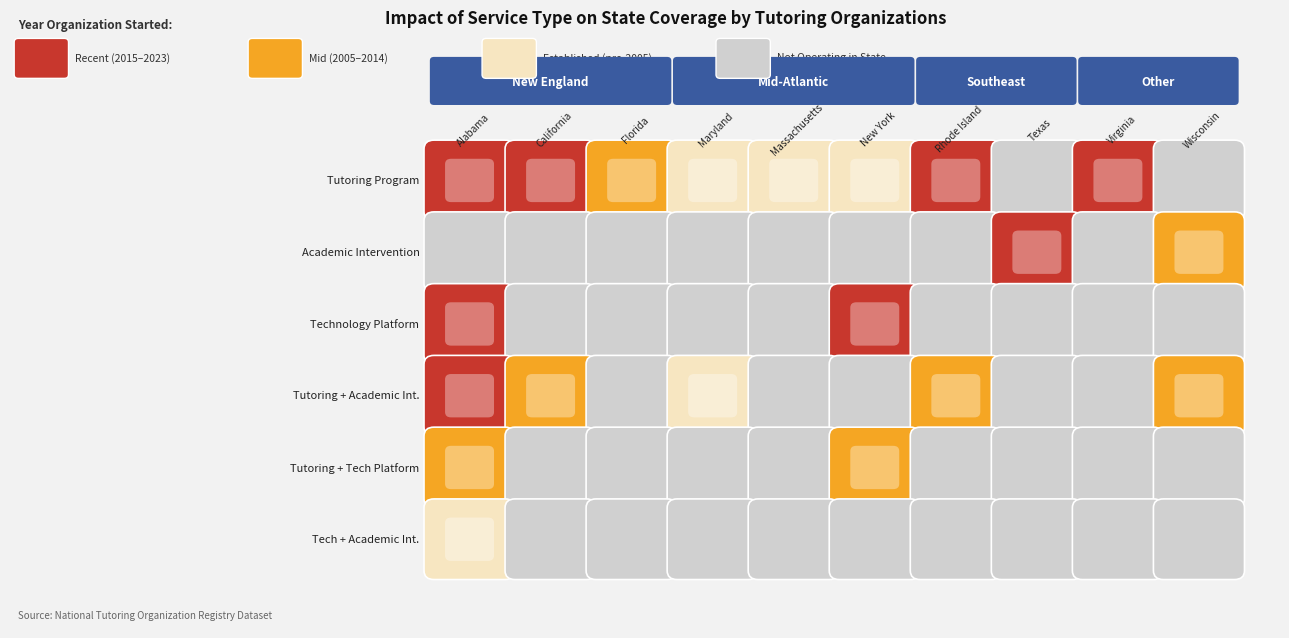

At which category is the sum across all series the highest?

Tutoring Program